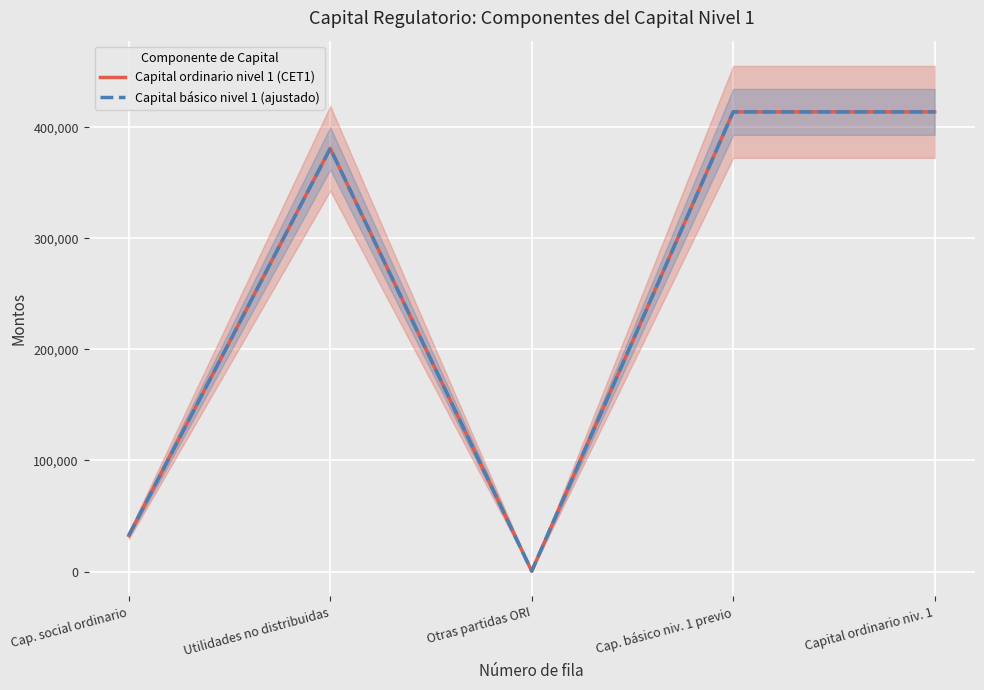

Reading left to right, transcribe all the data shown in this chart.

Capital ordinario nivel 1 (CET1): 32511	381106	372	413989	413989
Capital básico nivel 1 (ajustado): 32511	381106	372	413989	413989